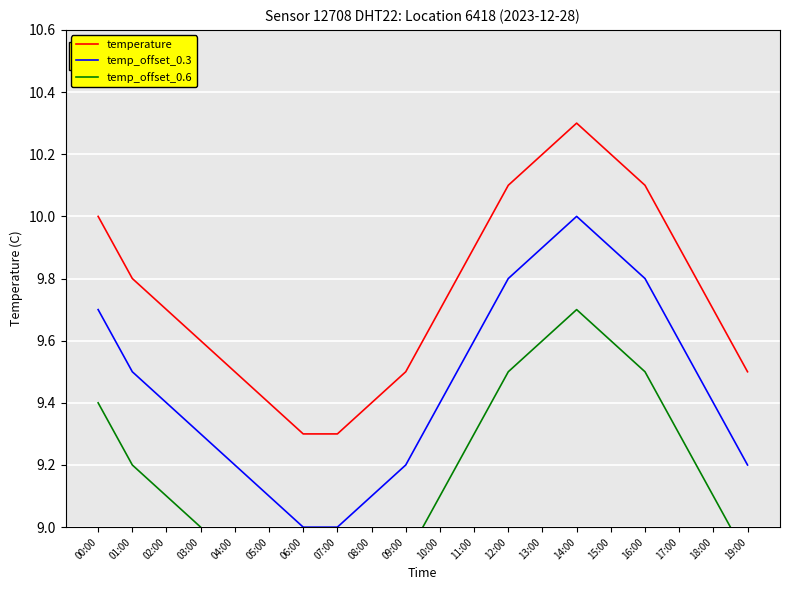

What is the difference between the highest and lowest values at 10:00?

0.6